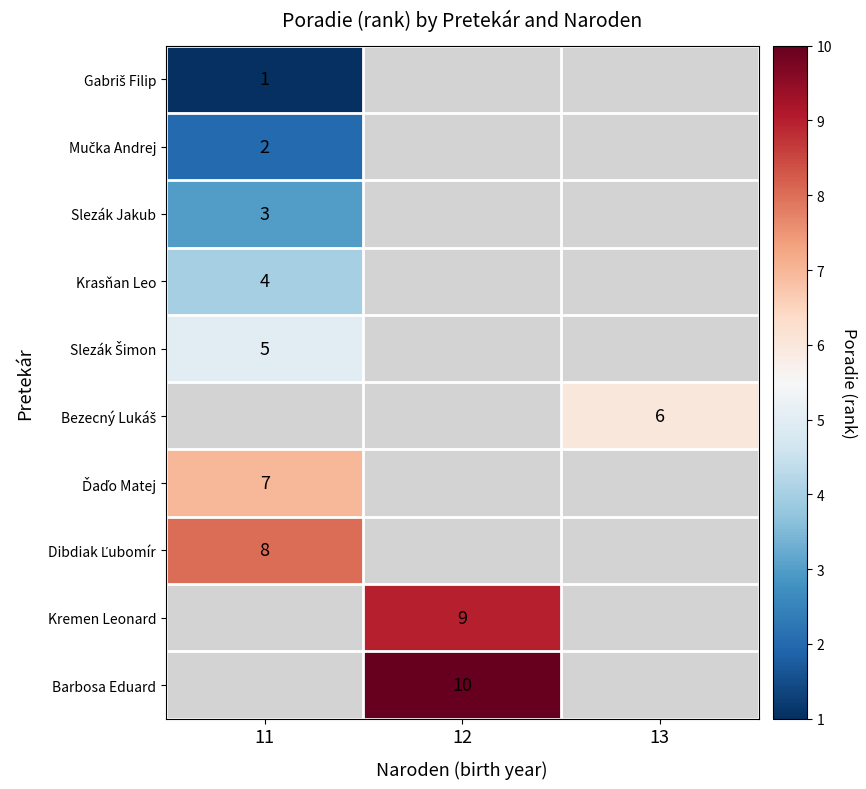

The value of Barbosa Eduard at 12 is 10. True or false?

True